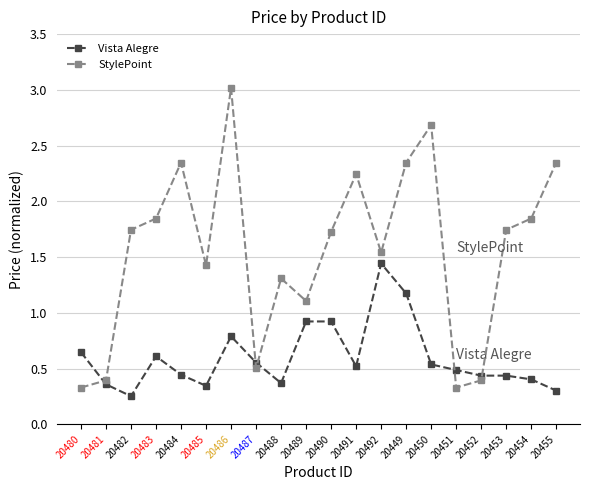

Rank the series at 20488 from highest to lowest value.

StylePoint, Vista Alegre